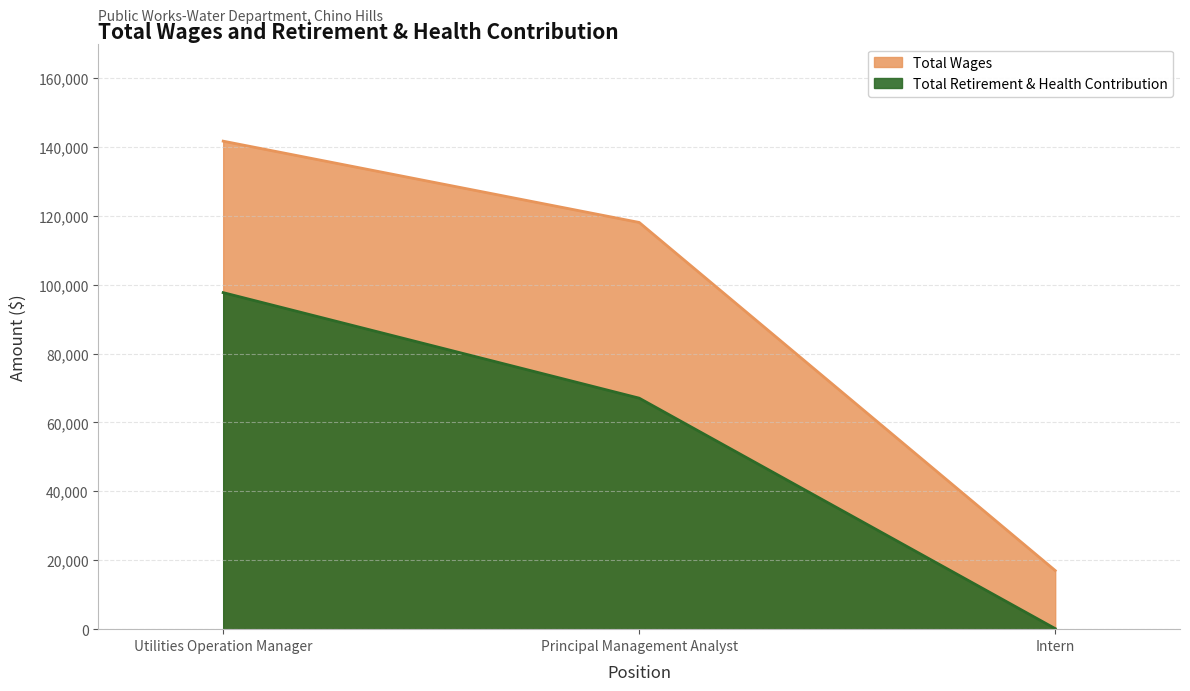

At how many categories does at least one series exceed 125915?

1